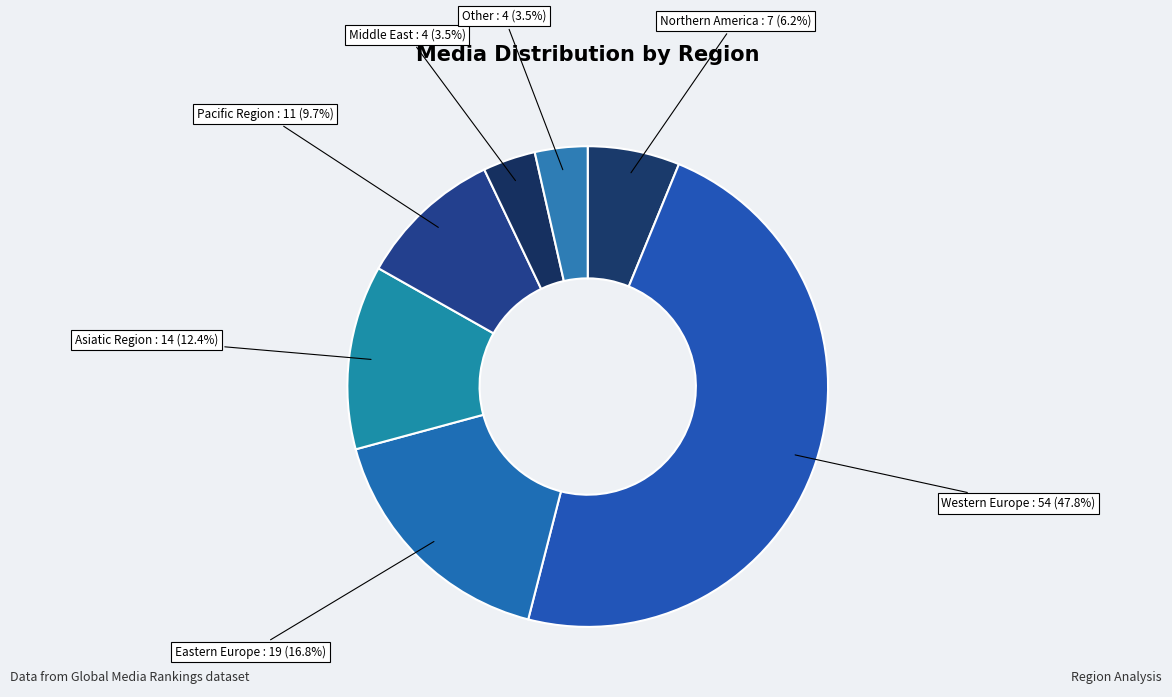

Which category has the biggest portion of the pie?

Western Europe